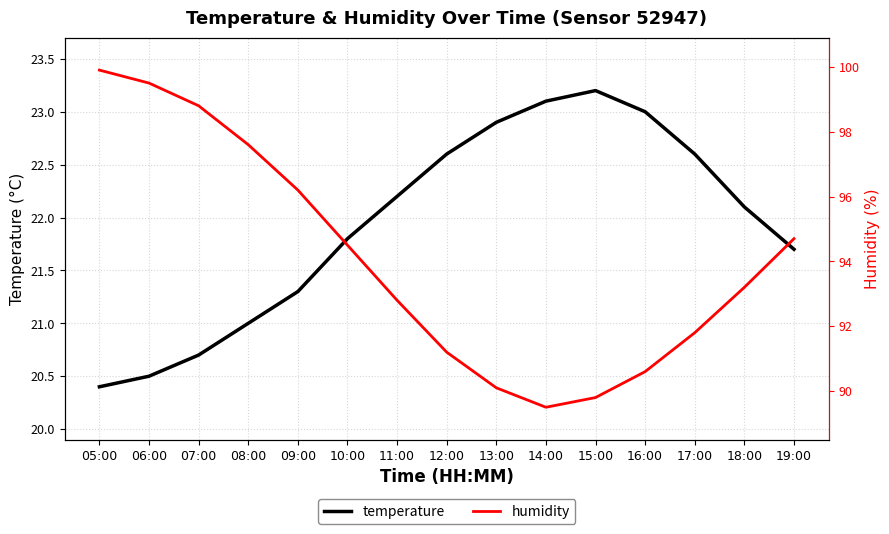

Is it true that temperature equals 32.0 at 05:00?

False